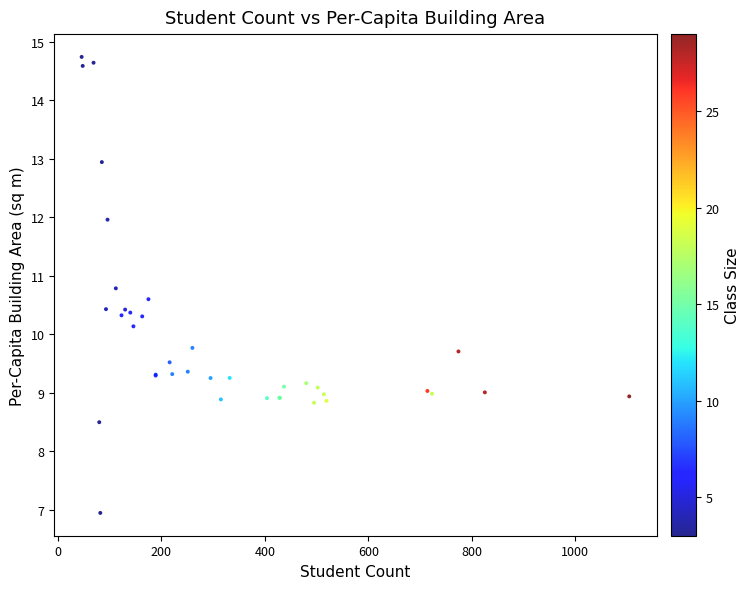

What Y value in the scatter plot is closest to 10?

10.1